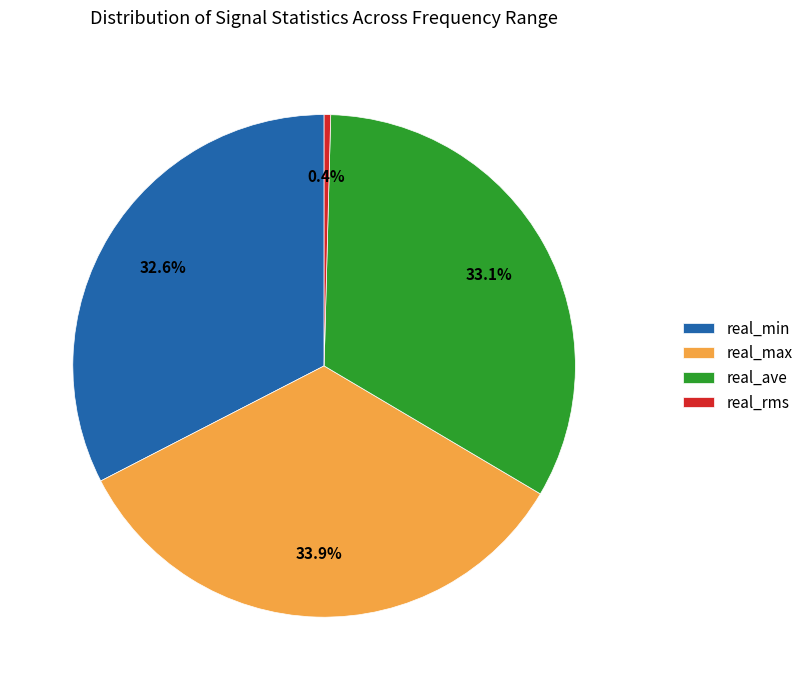

How much of the chart is everything except real_rms?

99.6%